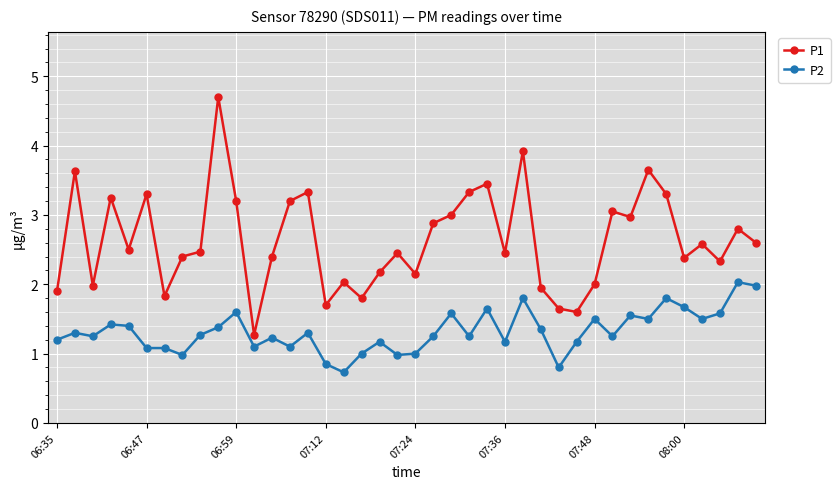

List the series in order of their peak value, highest first.

P1, P2